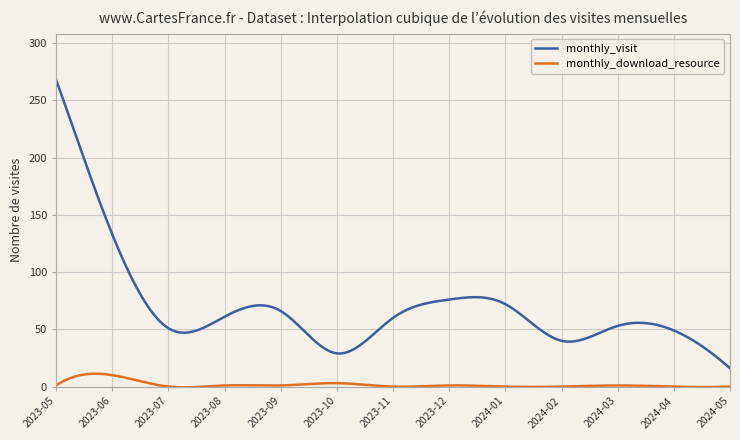

What is the minimum value for monthly_visit?

16.0